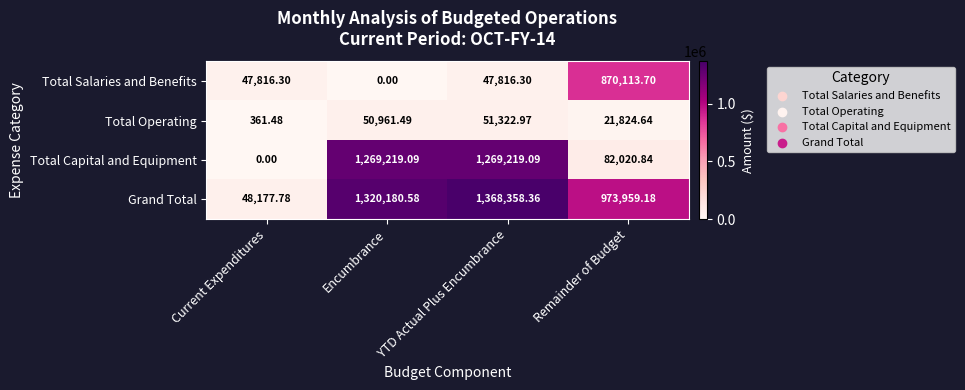

Which label corresponds to the largest value in the chart?

YTD Actual Plus Encumbrance